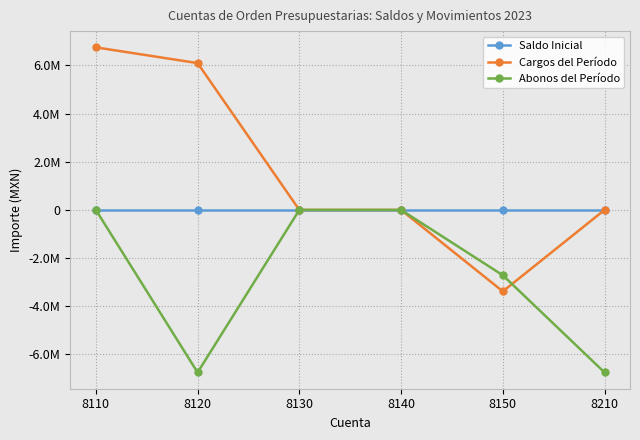

Where is Cargos del Período nearest to the value 1682982?

8130